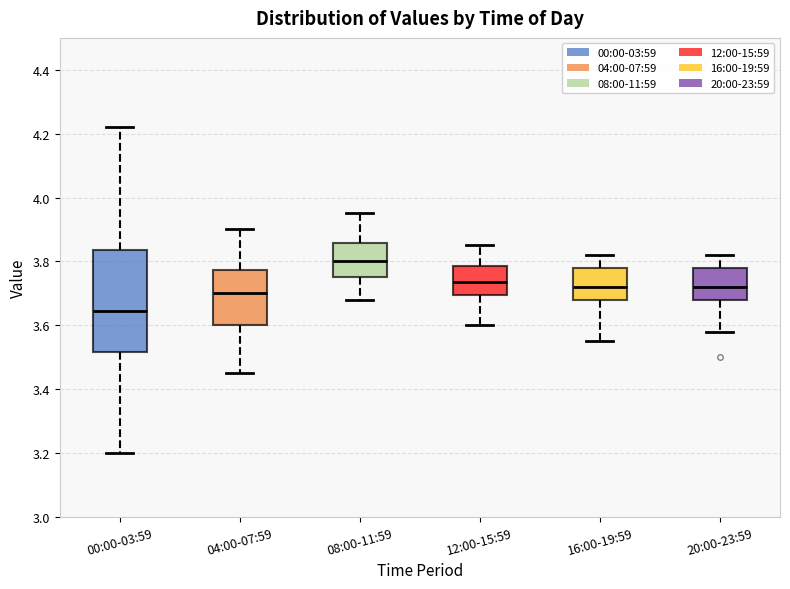

Reading left to right, read every box against the y-axis: the position of its median line, the range the box covers, and the ends of its whiskers. The values are not printed on the chart, so give them approximately, as read against the axis.

00:00-03:59: median 3.64, box 3.52 to 3.84, whiskers 3.20 to 4.22
04:00-07:59: median 3.70, box 3.60 to 3.78, whiskers 3.46 to 3.90
08:00-11:59: median 3.80, box 3.76 to 3.86, whiskers 3.68 to 3.96
12:00-15:59: median 3.74, box 3.70 to 3.78, whiskers 3.60 to 3.86
16:00-19:59: median 3.72, box 3.68 to 3.78, whiskers 3.56 to 3.82
20:00-23:59: median 3.72, box 3.68 to 3.78, whiskers 3.58 to 3.82